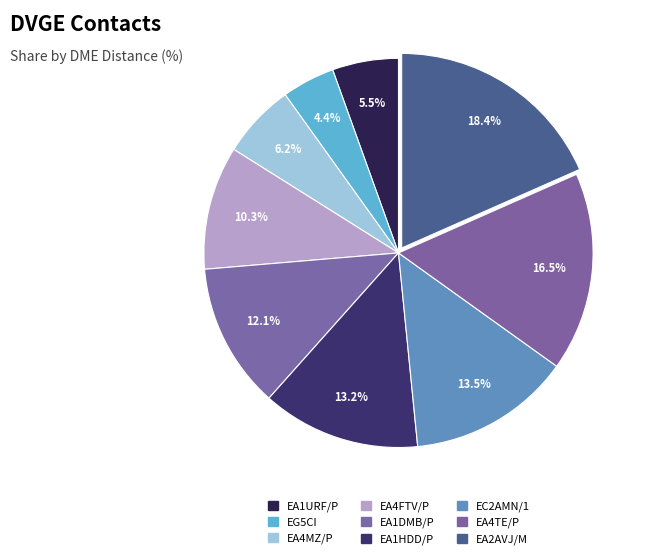

What portion of the pie excludes EA1HDD/P?

86.8%